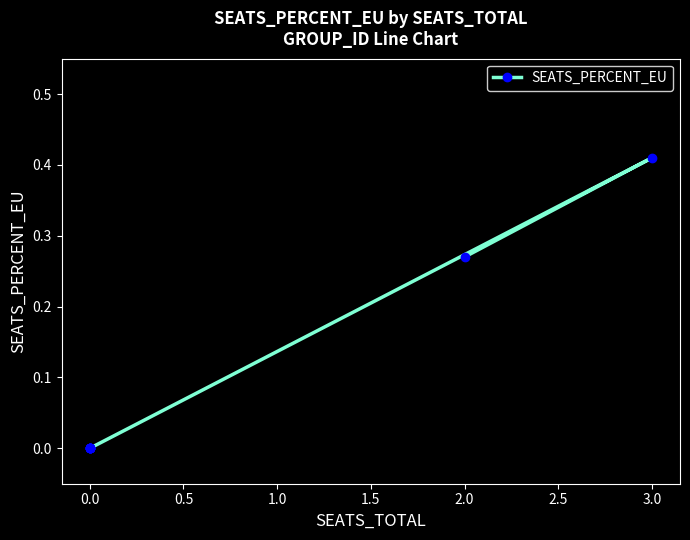

The chart shows a value of -0.2 at 0.0. True or false?

False